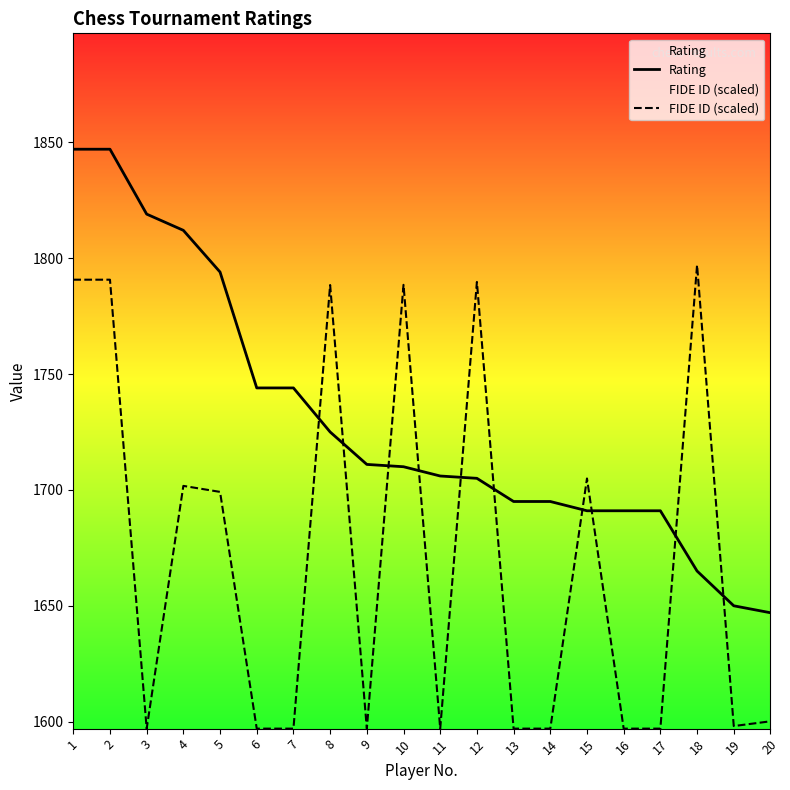

Reading left to right, list all the values displayed in this chart.

Rating: 1=1847.0	2=1847.0	3=1819.0	4=1812.0	5=1794.0	6=1744.0	7=1744.0	8=1725.0	9=1711.0	10=1710.0	11=1706.0	12=1705.0	13=1695.0	14=1695.0	15=1691.0	16=1691.0	17=1691.0	18=1665.0	19=1650.0	20=1647.0
FIDE ID (scaled): 1=1790.7	2=1790.7	3=1597.0	4=1701.7	5=1699.1	6=1597.0	7=1597.0	8=1788.4	9=1597.0	10=1788.5	11=1597.0	12=1789.7	13=1597.0	14=1597.0	15=1704.9	16=1597.0	17=1597.0	18=1797.0	19=1598.1	20=1600.2